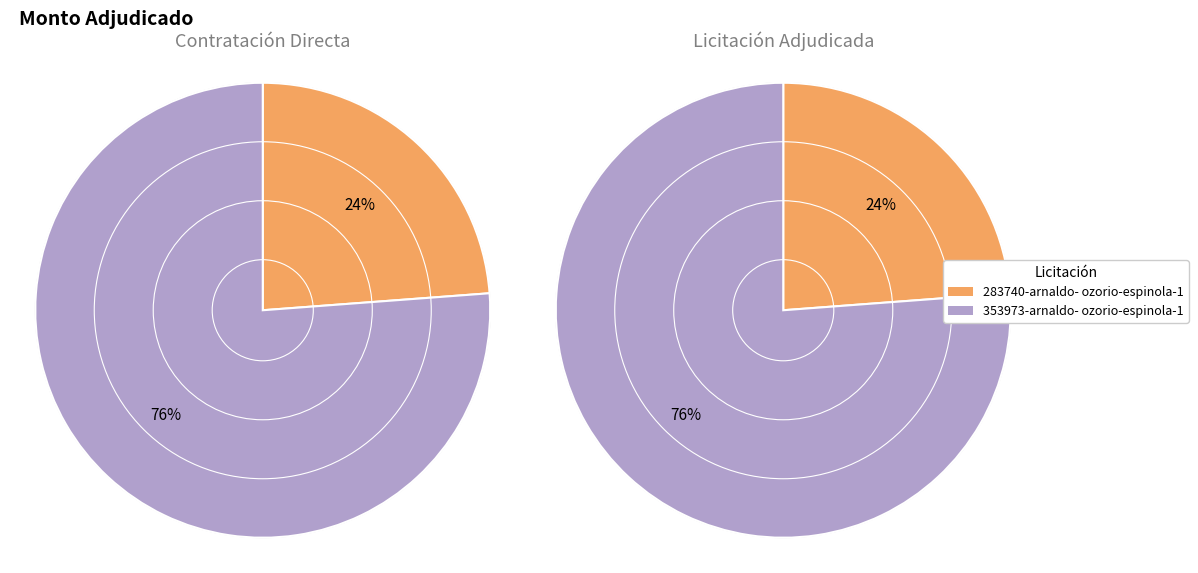

To the nearest percent, what portion does 283740-arnaldo-ozorio-espinola-1 represent?

24%